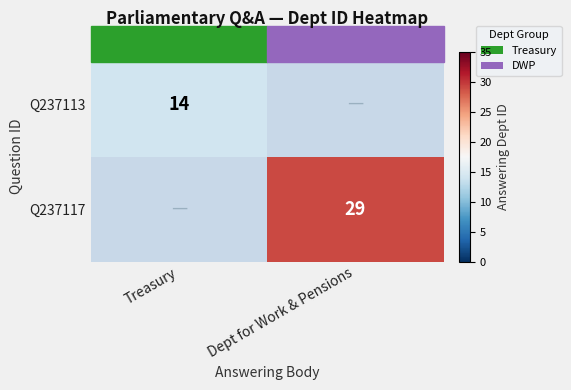

Is it true that Q237117 equals 14.2 at Dept for Work & Pensions?

False